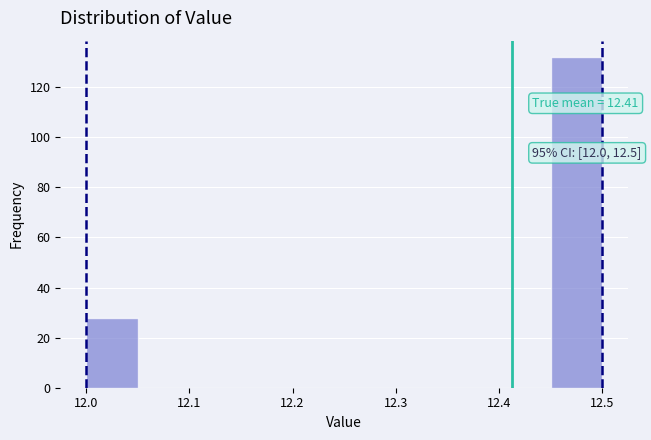

Over which range of the x-axis is the bar tallest?

12.45 to 12.50